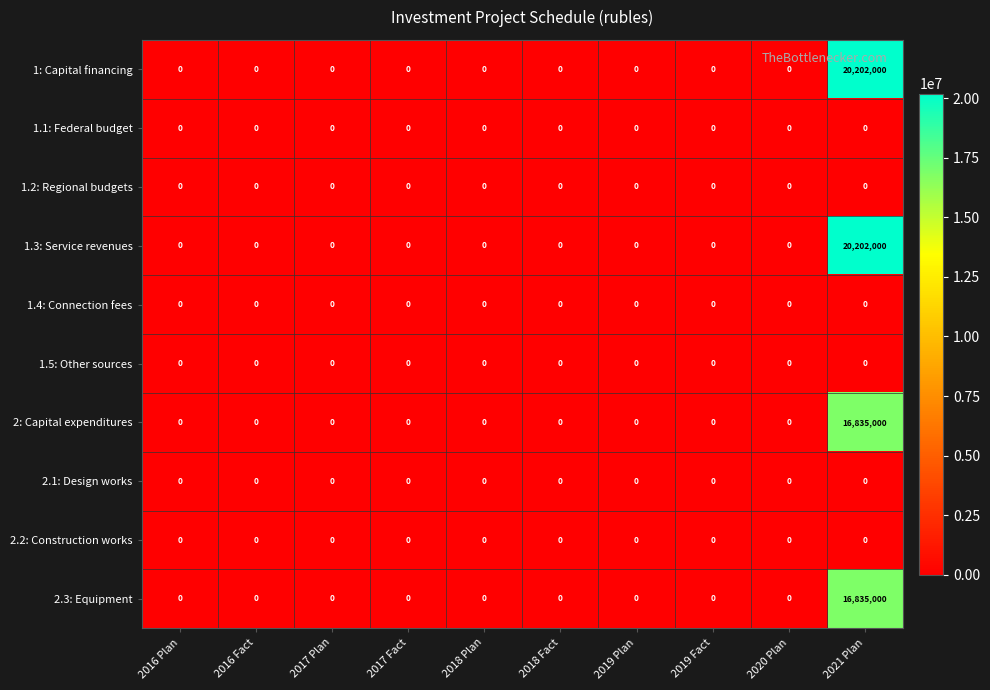

At which category is the sum across all series the highest?

2021 Plan